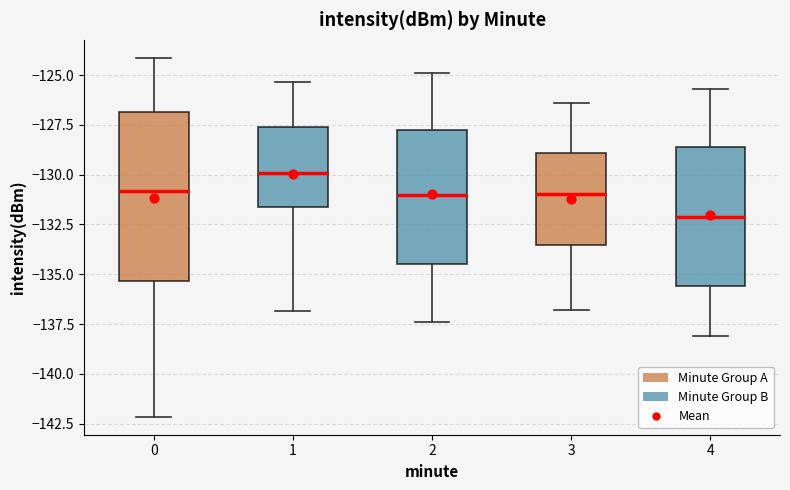

Where does the lower whisker of the box at x = 4 end on the y-axis? The values are not printed on the chart, so give them approximately, as read against the axis.

-138.0